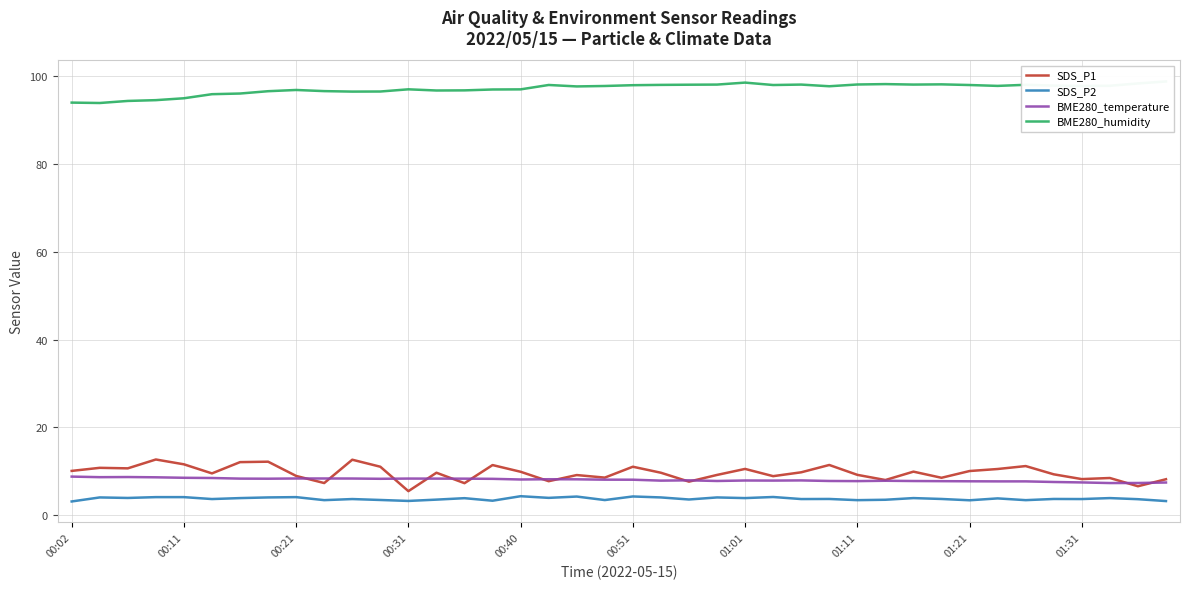

What is the value of the SDS_P2 point at the 17th from the left?

4.3